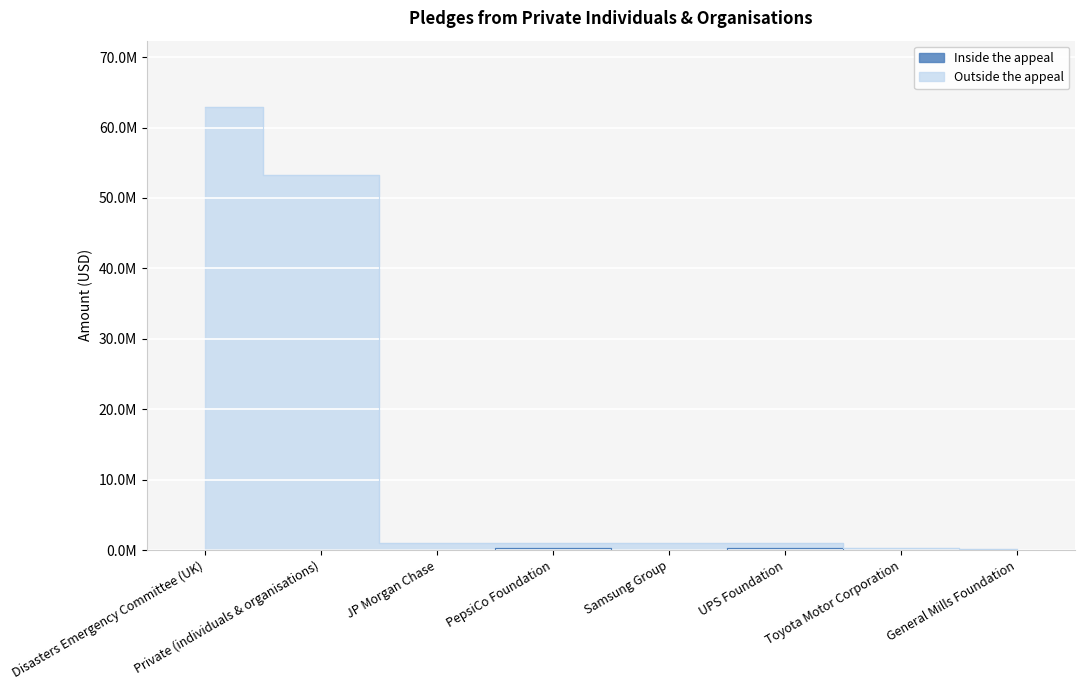

True or false: Outside the appeal and Inside the appeal cross at least once.

False